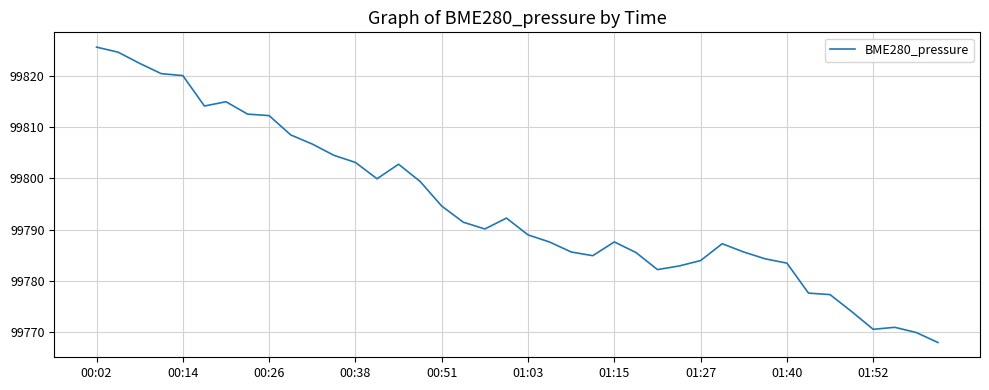

What is the average value?

99794.5